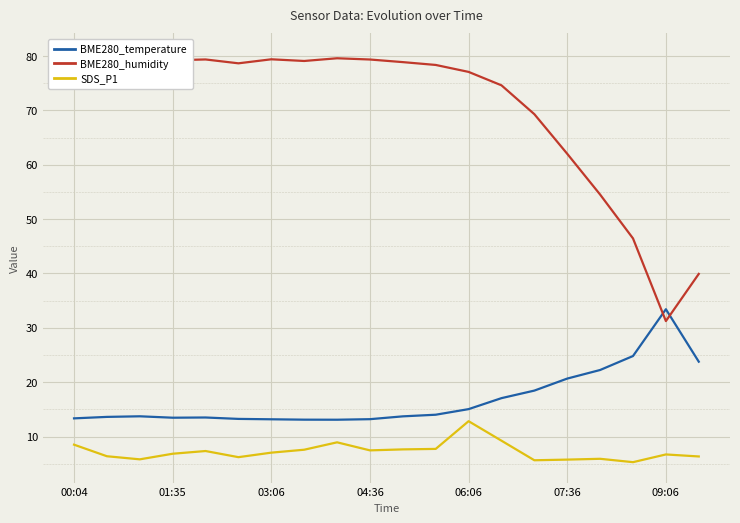

True or false: SDS_P1 and BME280_temperature intersect in this chart.

False